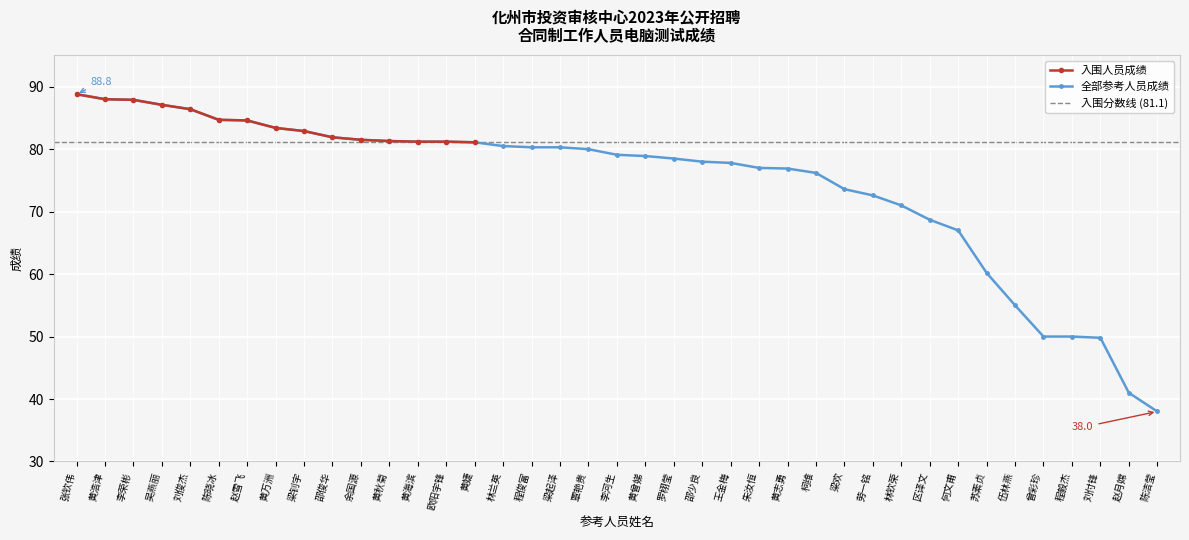

Which category has the lowest value across all series?

陈洁莹